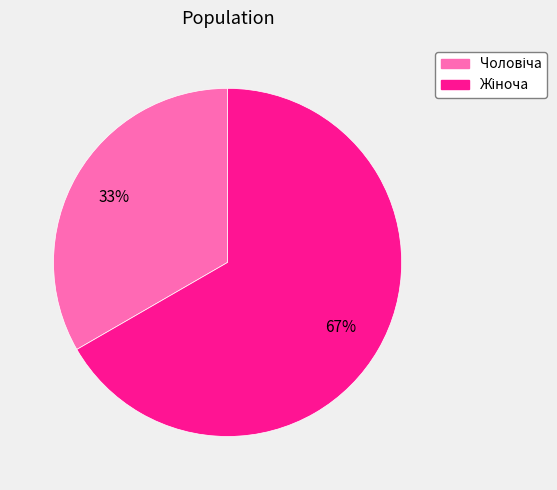

How many slices are in this pie chart?

2